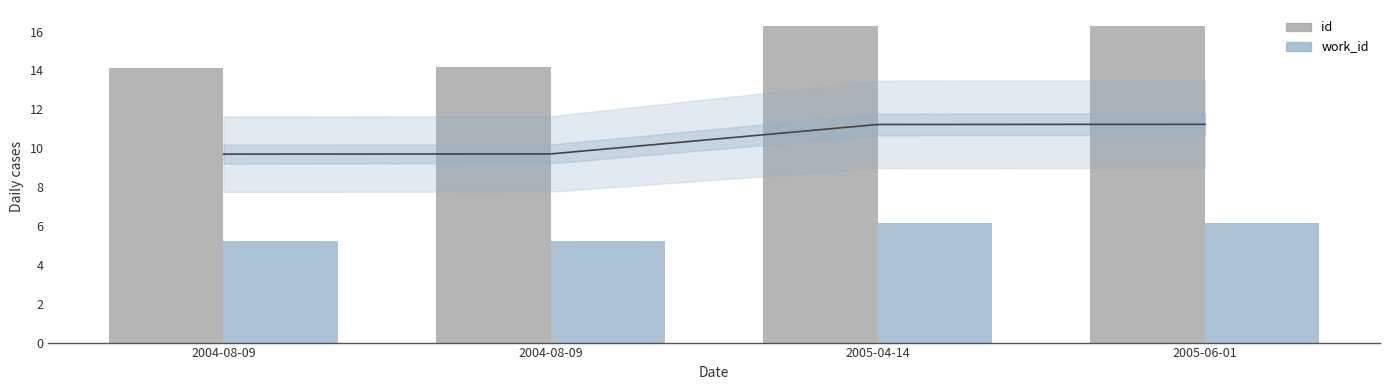

The id series shows 16.3 at 2005-06-01. True or false?

True